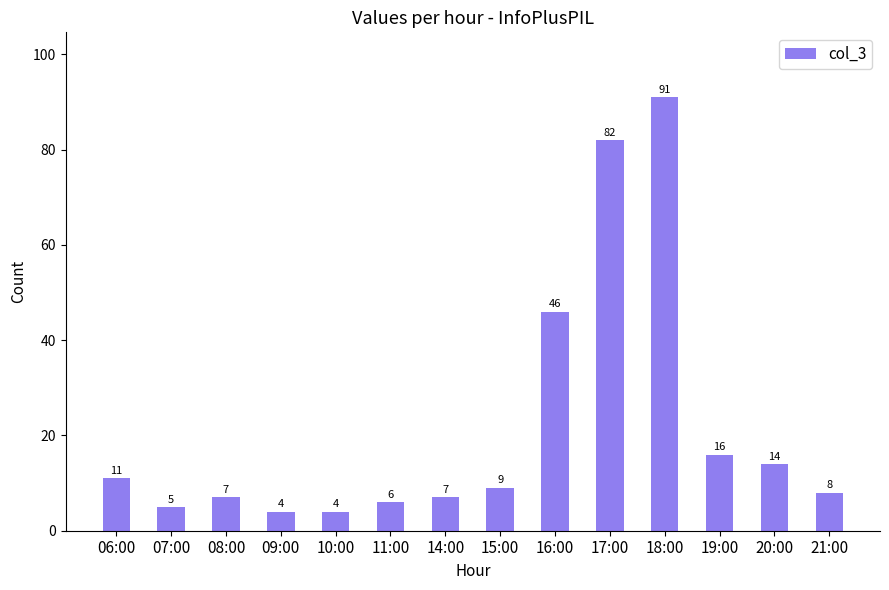

What is the ratio of the value at 07:00 to the value at 14:00?

0.7